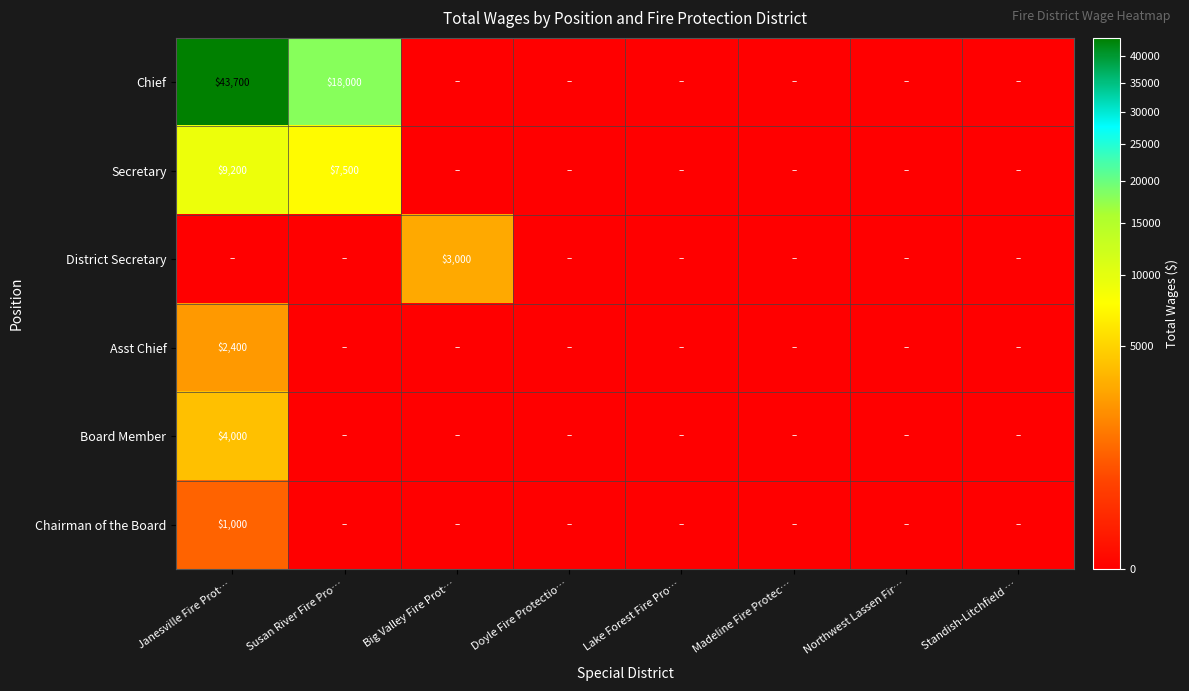

Is it true that District Secretary equals 4167 at Big Valley Fire Prot…?

False